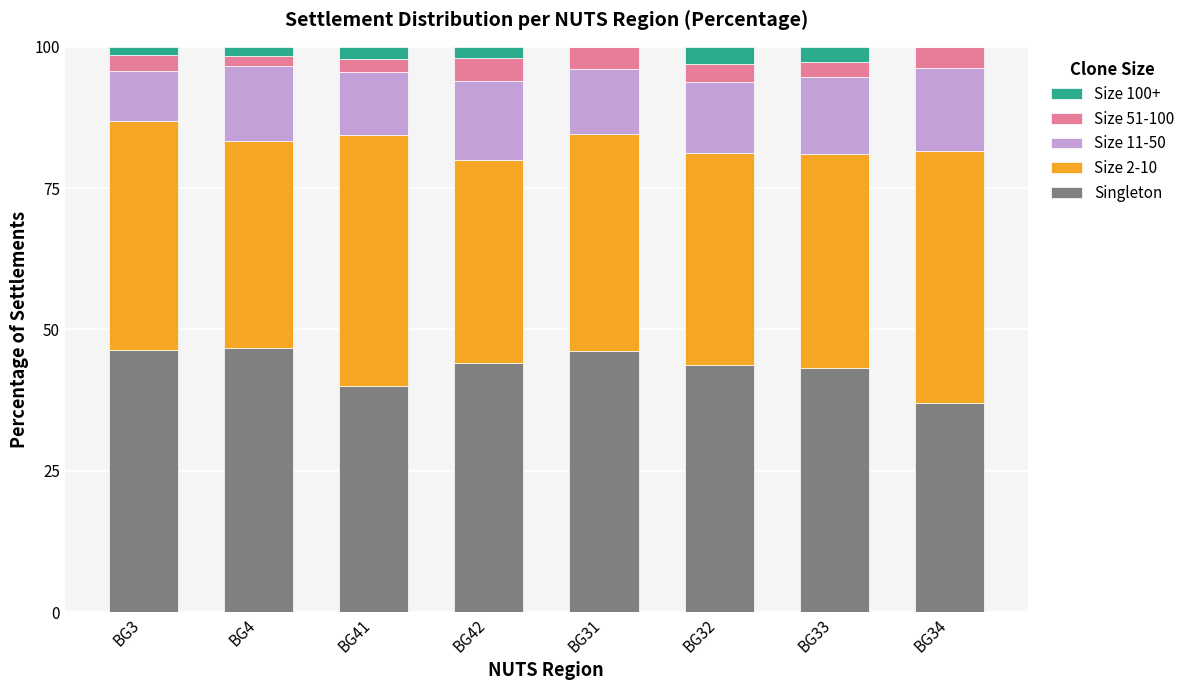

How many series are shown in this chart?

5